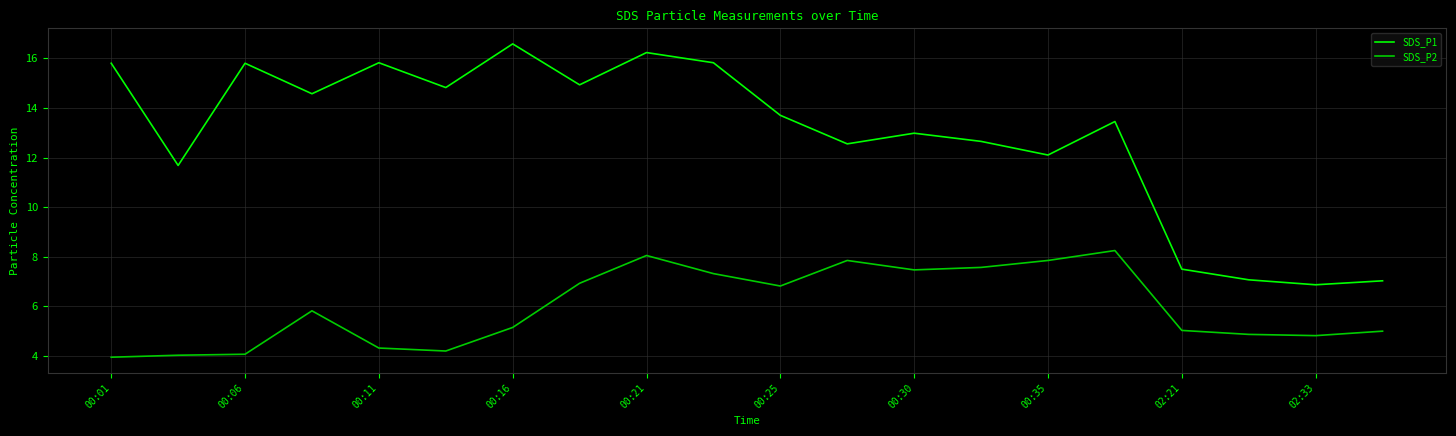

What is the difference between the maximum and minimum values in the SDS_P1 series?

9.7